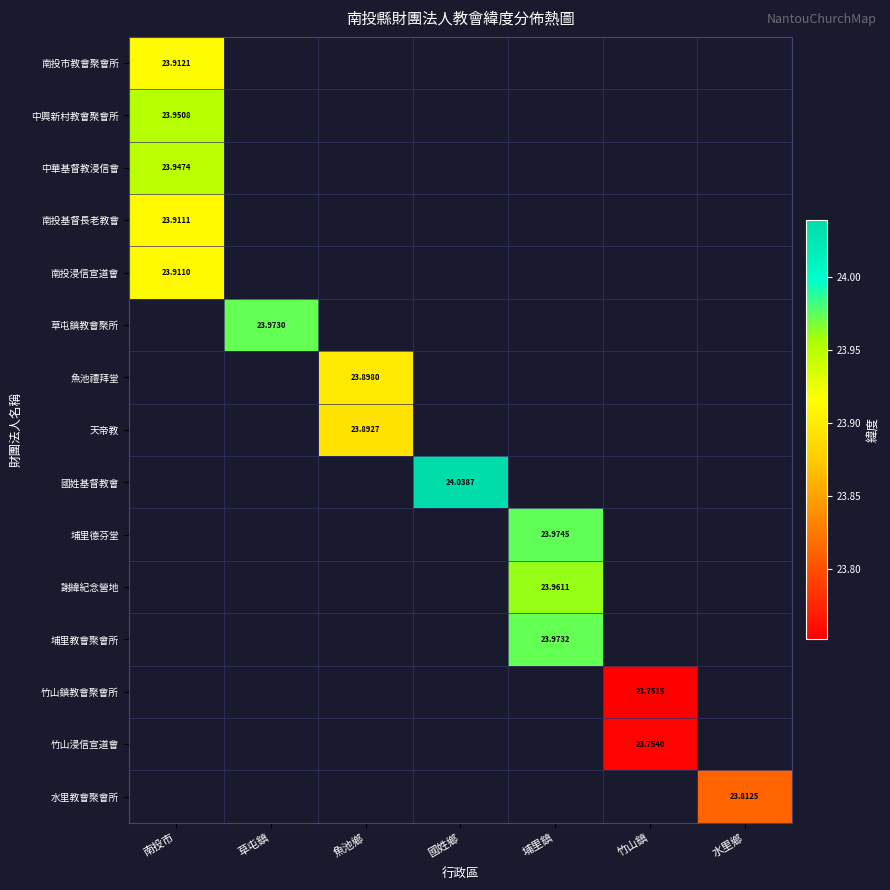

At which category does the chart reach its peak across all series?

國姓鄉